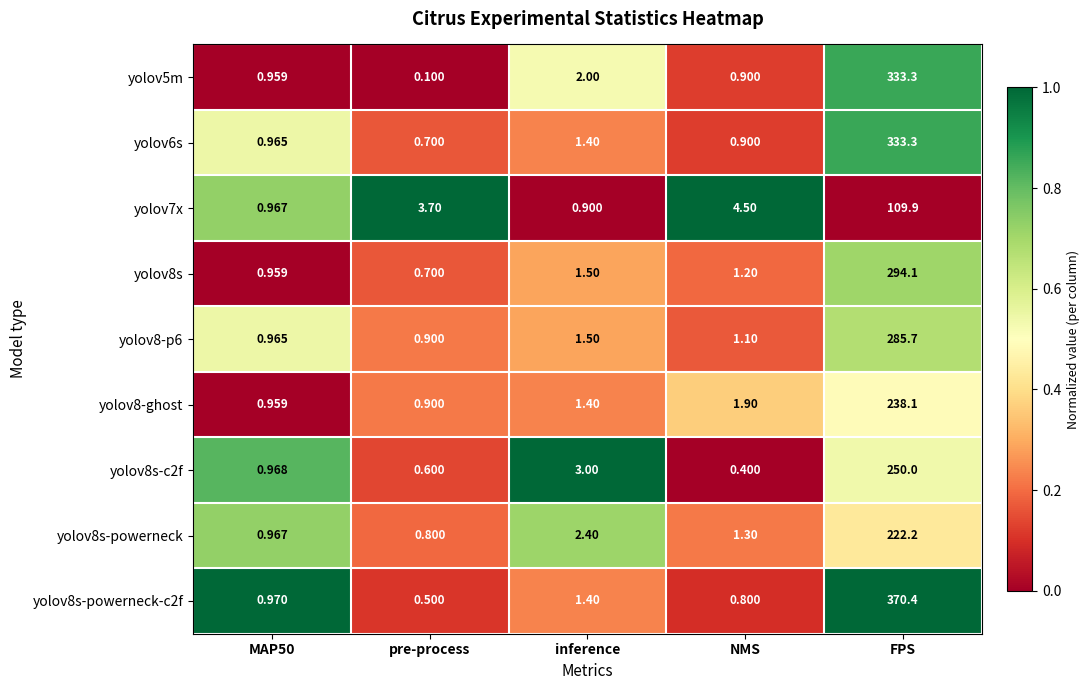

At which category does the chart reach its minimum across all series?

pre-process